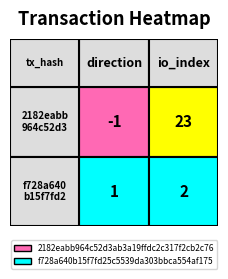

What value does the f728a640b15f7fd25c5539da303bbca554af175 series have at 1?

2